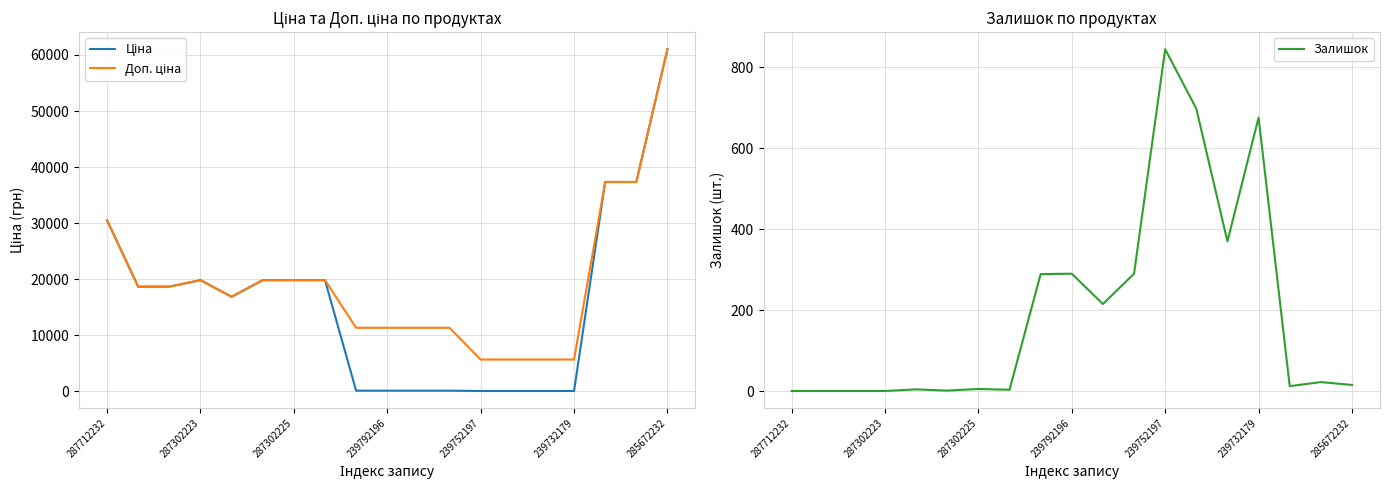

Between 287712232 and 10, which is larger?

287712232